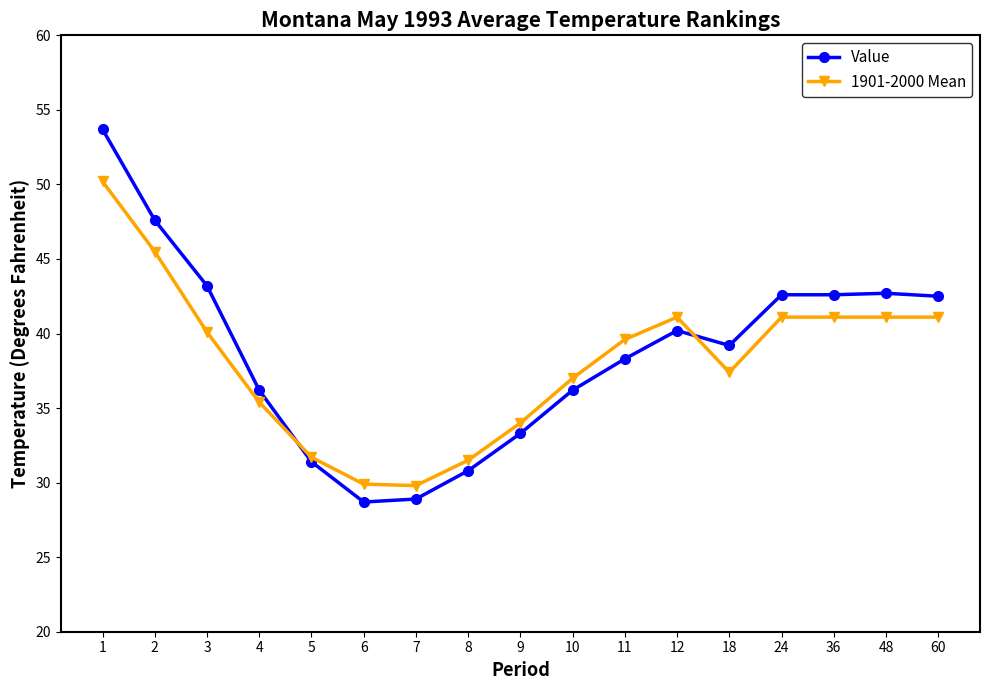

Is it true that 1901-2000 Mean equals 18.4 at 11?

False